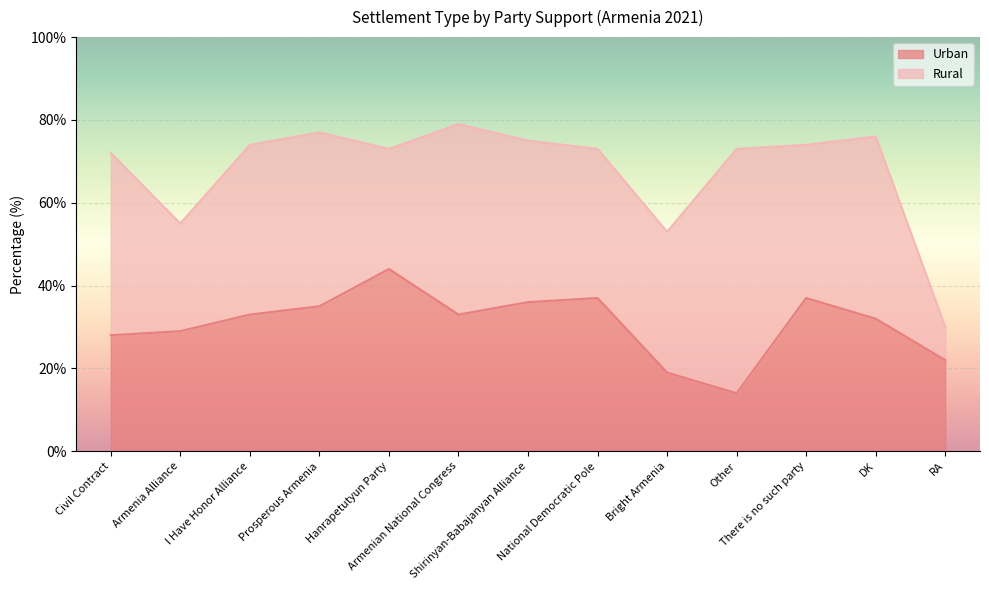

Rank the categories by value from lowest to highest.

Other, Bright Armenia, RA, Civil Contract, Armenia Alliance, DK, I Have Honor Alliance, Armenian National Congress, Prosperous Armenia, Shirinyan-Babajanyan Alliance, National Democratic Pole, There is no such party, Hanrapetutyun Party